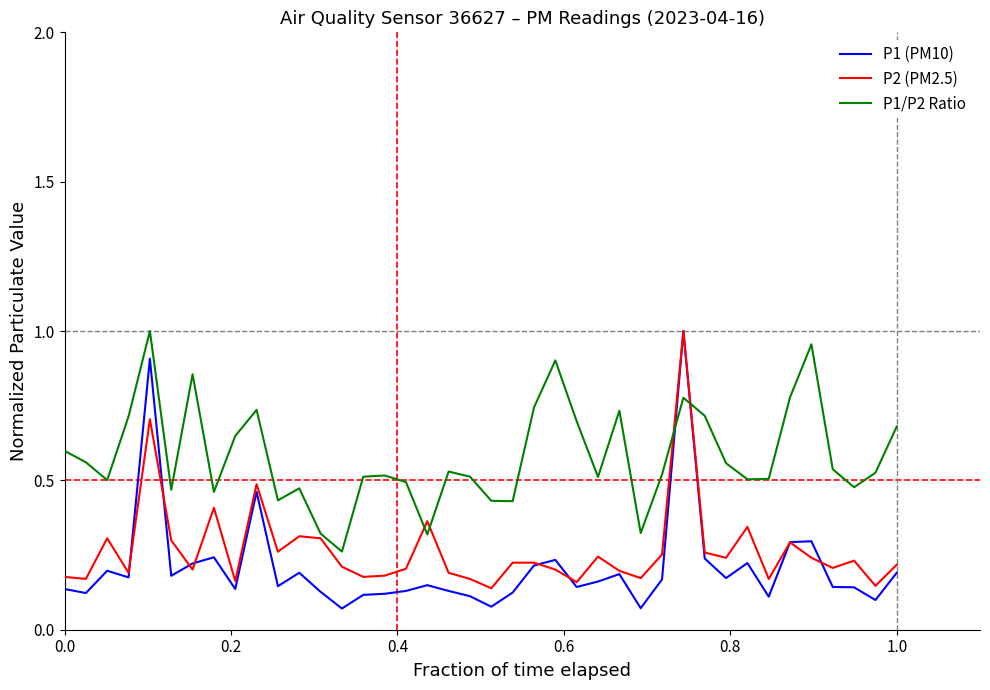

Which series has the widest spread of values?

P1 (PM10)